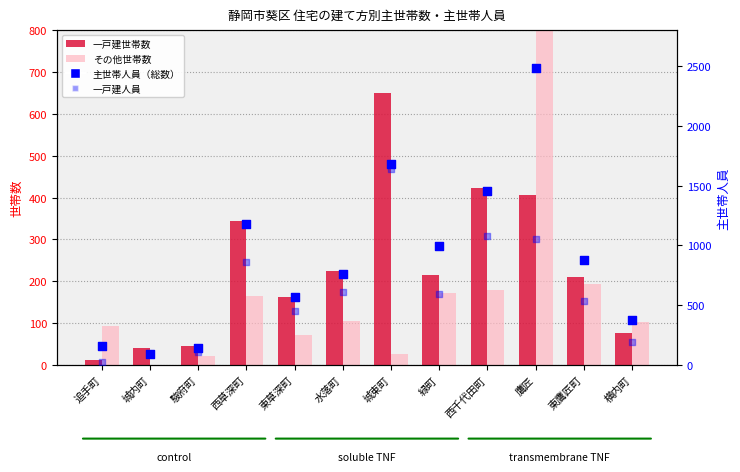

Is the value of 一戸建世帯数 at 東草深町 greater than the value of 主世帯人員（総数） at 駿府町?

Yes